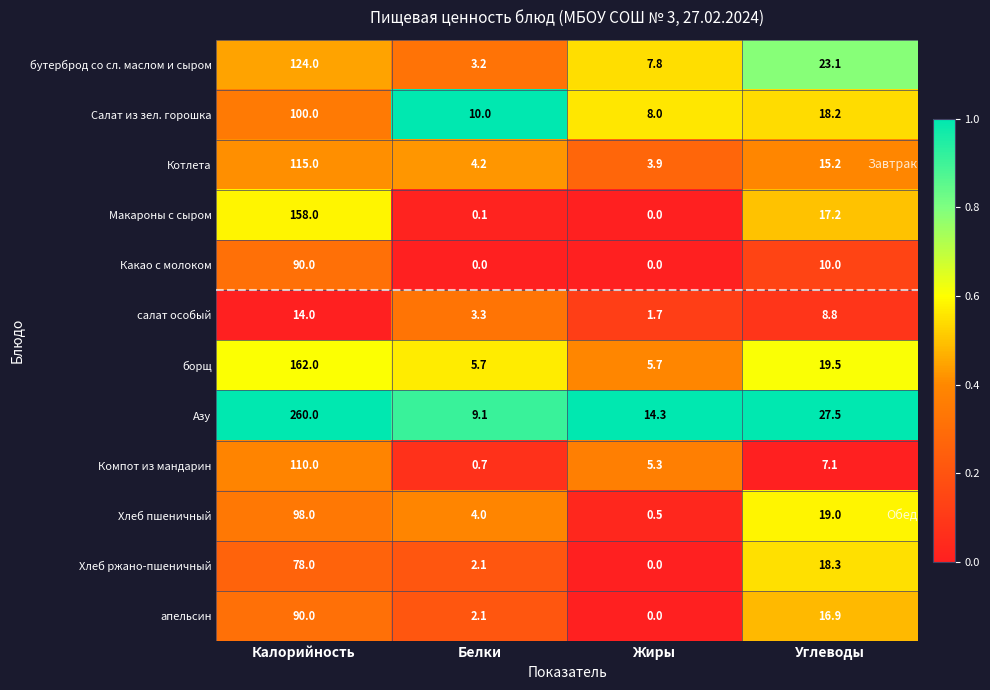

What is the spread (max minus min) of values at Углеводы?

20.4